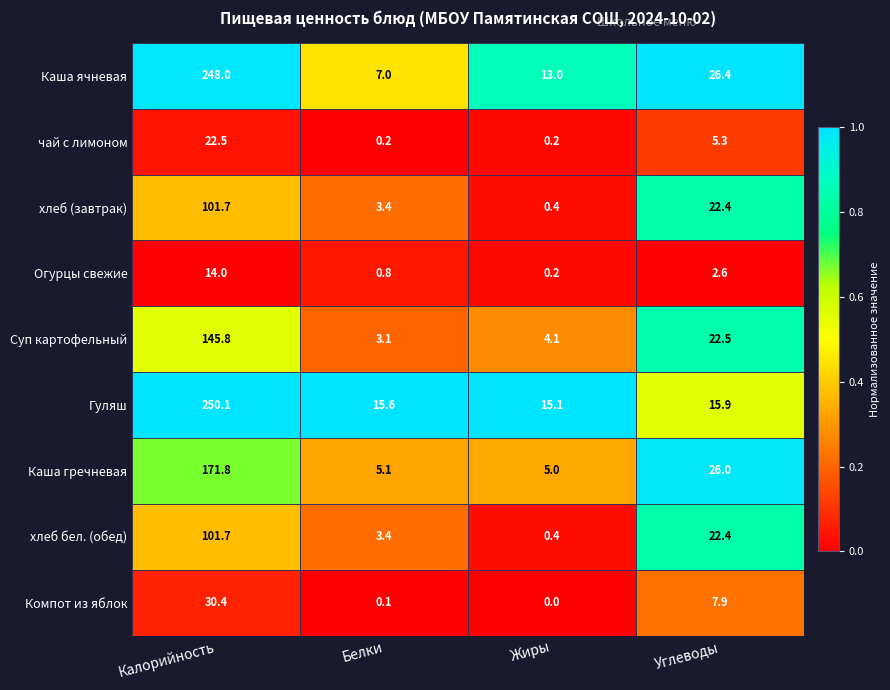

The value of Суп картофельный at Калорийность is 145.8. True or false?

True